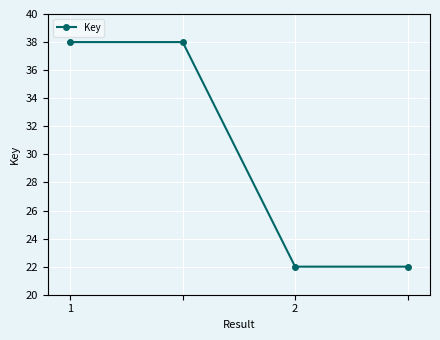

Does the chart display data point markers on the line(s)?

Yes